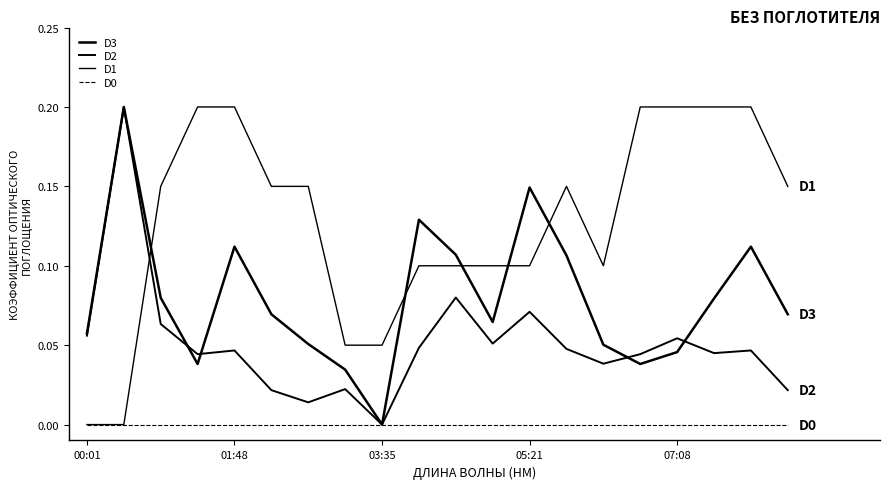

At which label is D0 closest to 0?

00:01